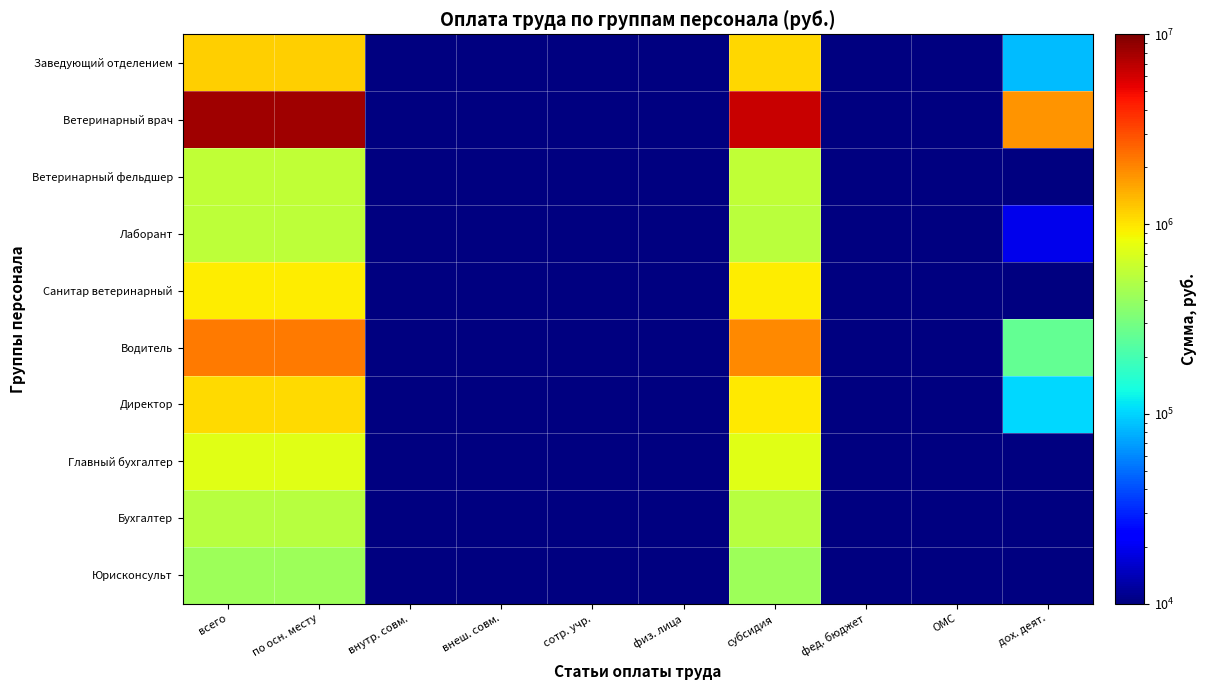

At which category is the sum across all series the highest?

всего